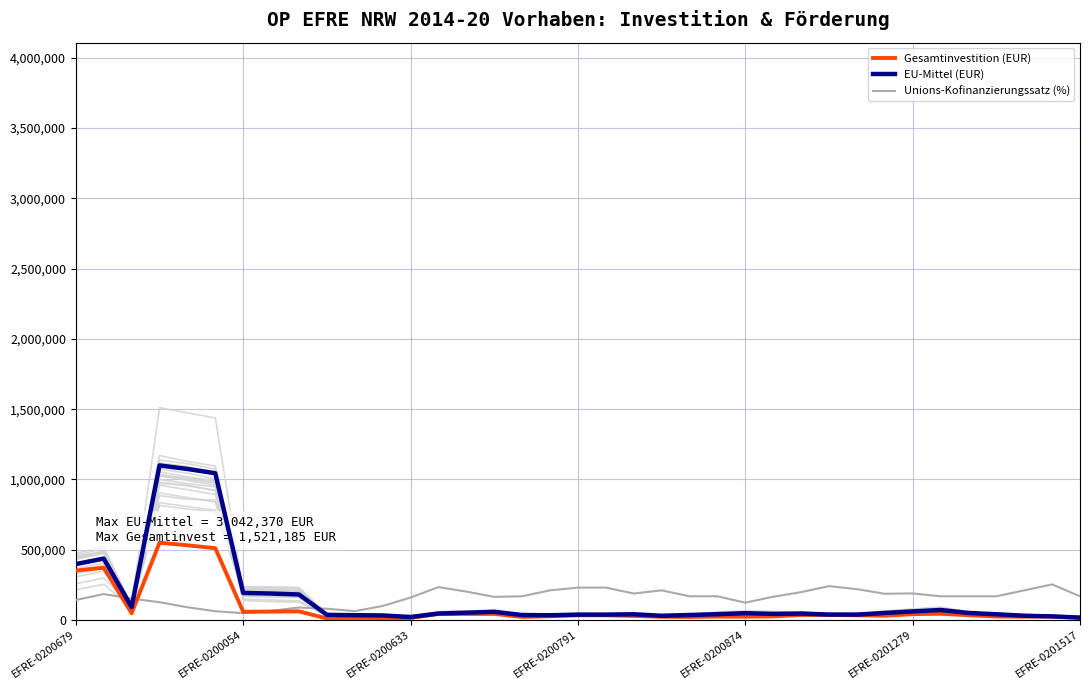

What is the maximum value for Unions-Kofinanzierungssatz (%)?

253082.5